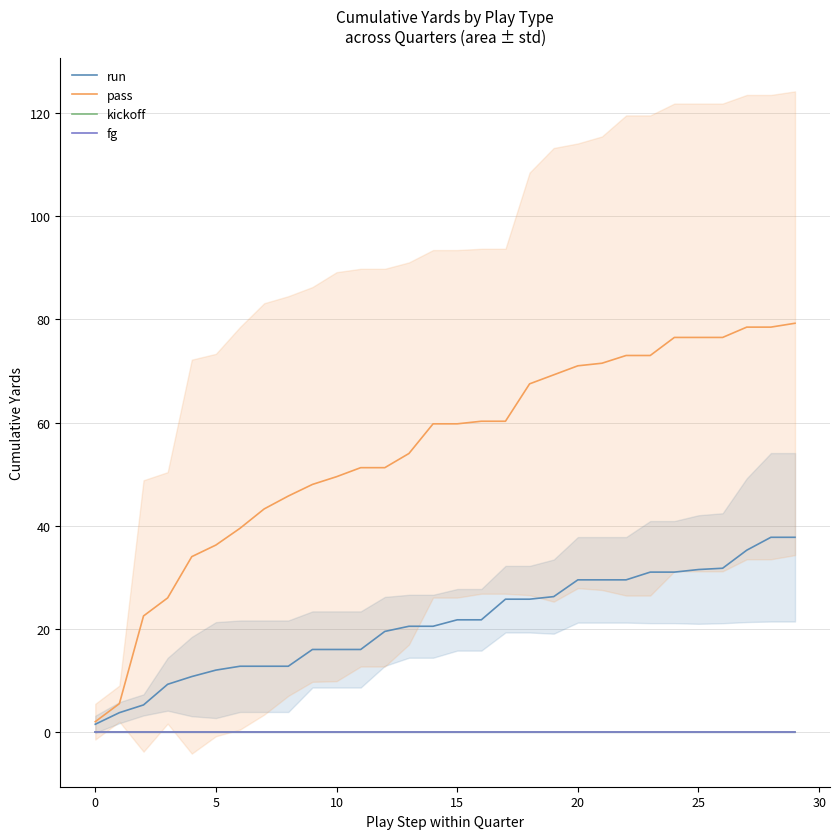

At which category is the sum across all series the highest?

29